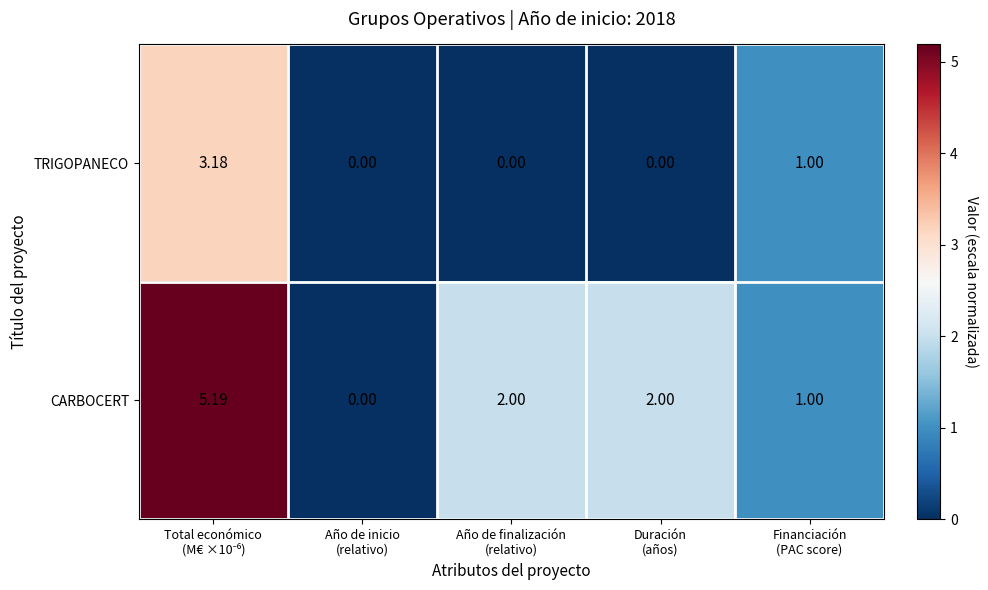

Rank the series by their maximum value, from highest to lowest.

CARBOCERT, TRIGOPANECO